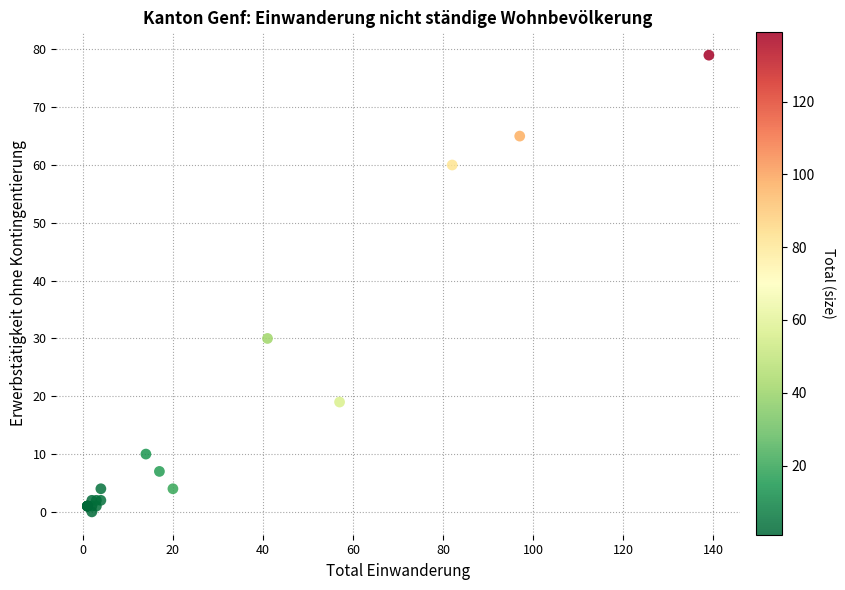

What Y value in the scatter plot is closest to 39?

30